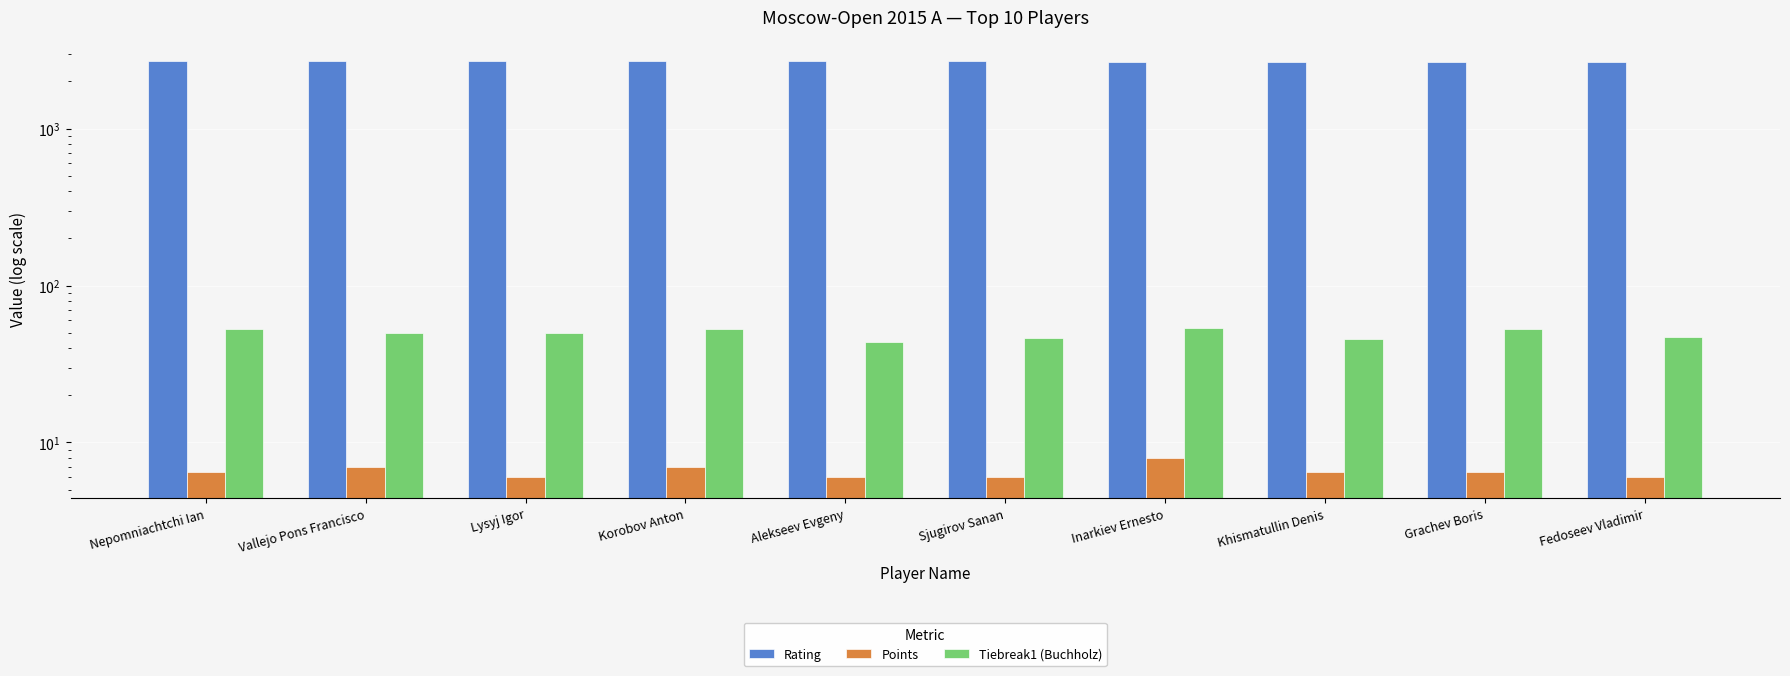

How many bars are there in total?

30